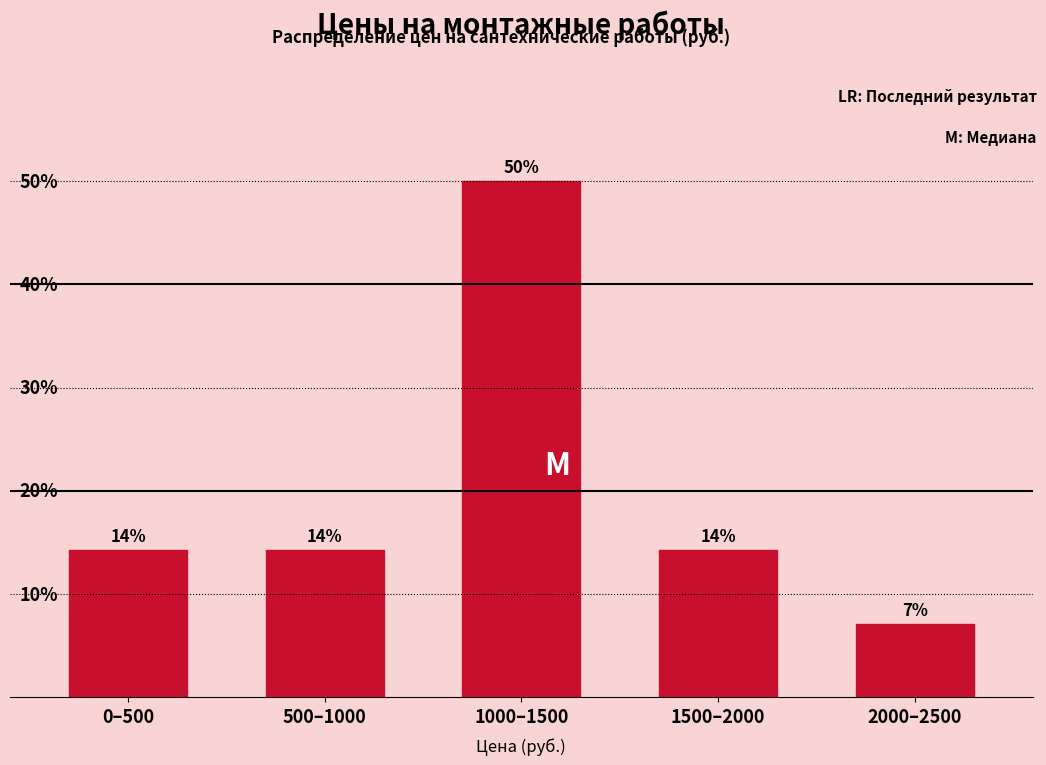

Does the chart contain any negative values?

No